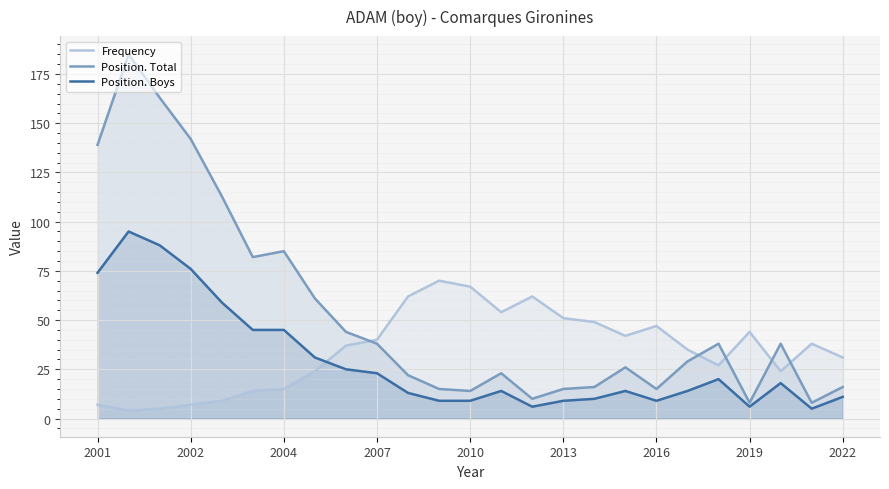

Rank the series at 11 from lowest to highest value.

Position. Boys, Position. Total, Frequency